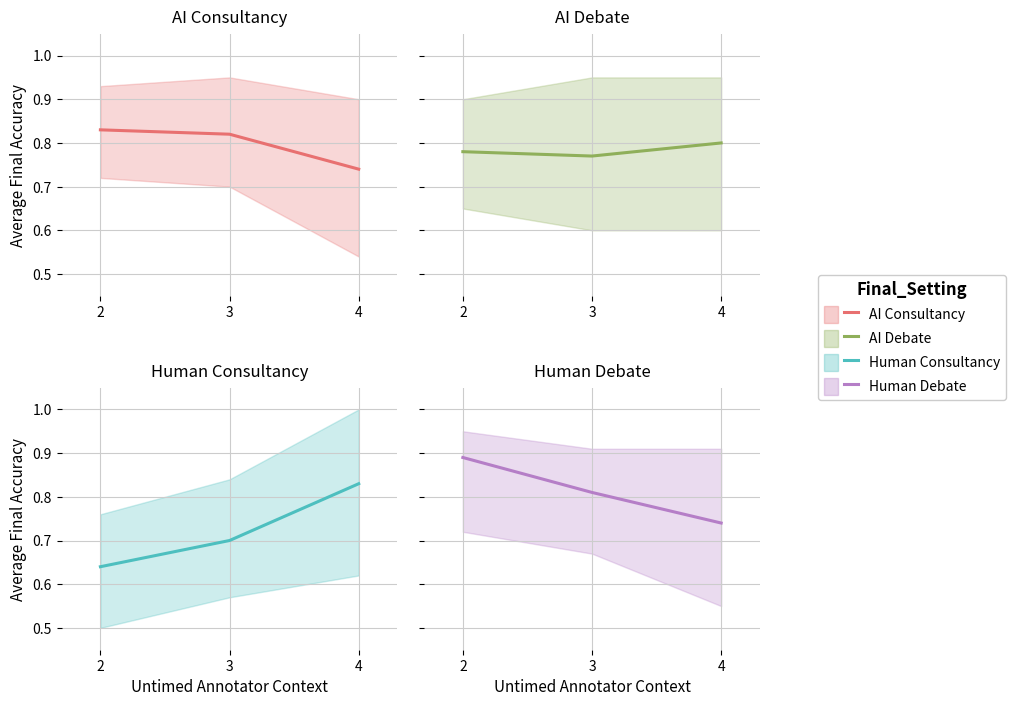

Between 3 and 4, which series saw the biggest shift?

Human Consultancy